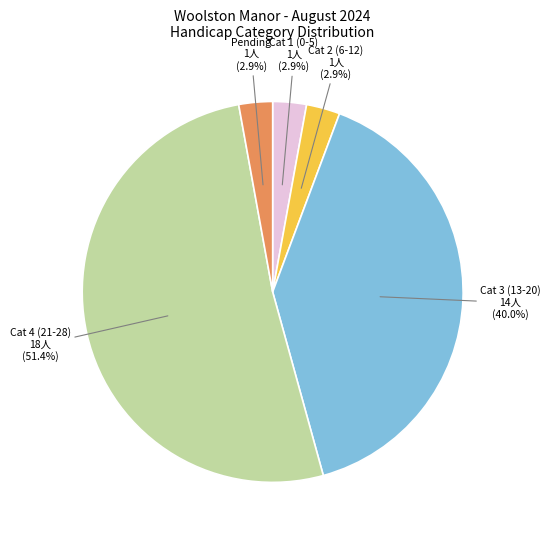

Count the number of slices in the pie.

5